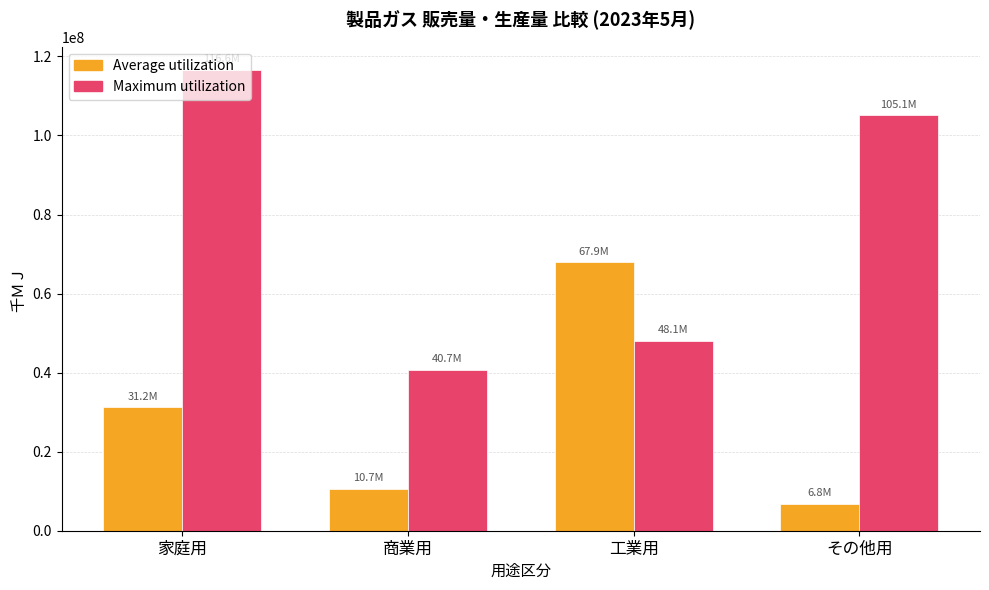

Is it true that Average utilization equals 10664574 at 商業用?

True